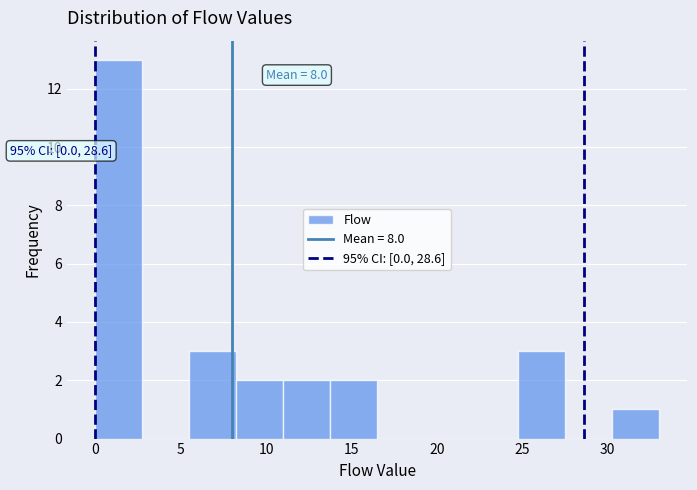

Which range on the x-axis has the tallest bar?

0.00 to 2.75